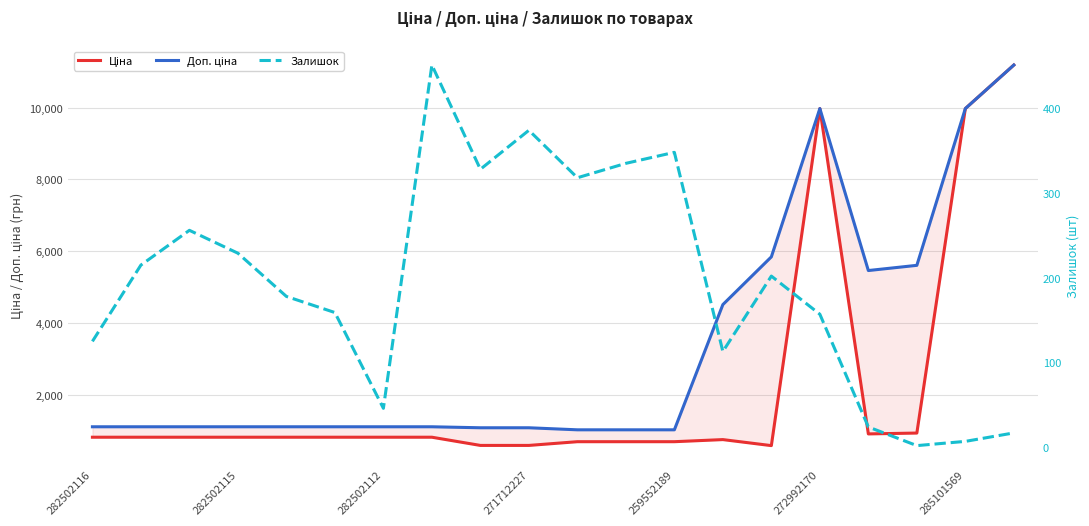

Rank the series at 13 from highest to lowest value.

Доп. ціна, Ціна, Залишок